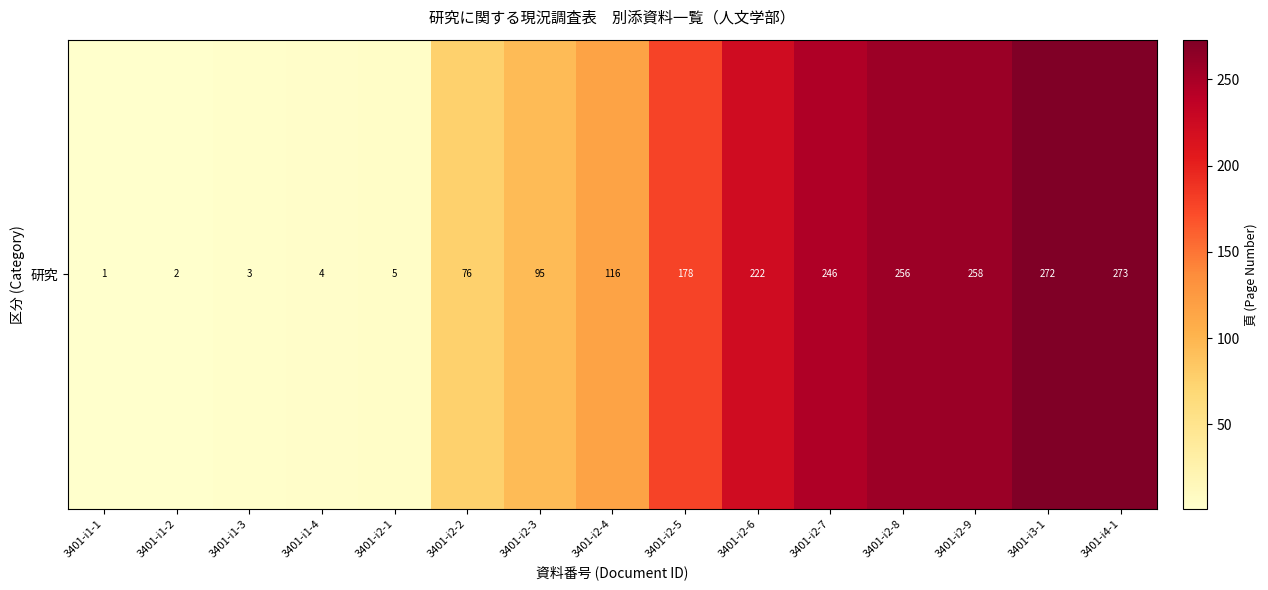

How many data points are above 116?

7